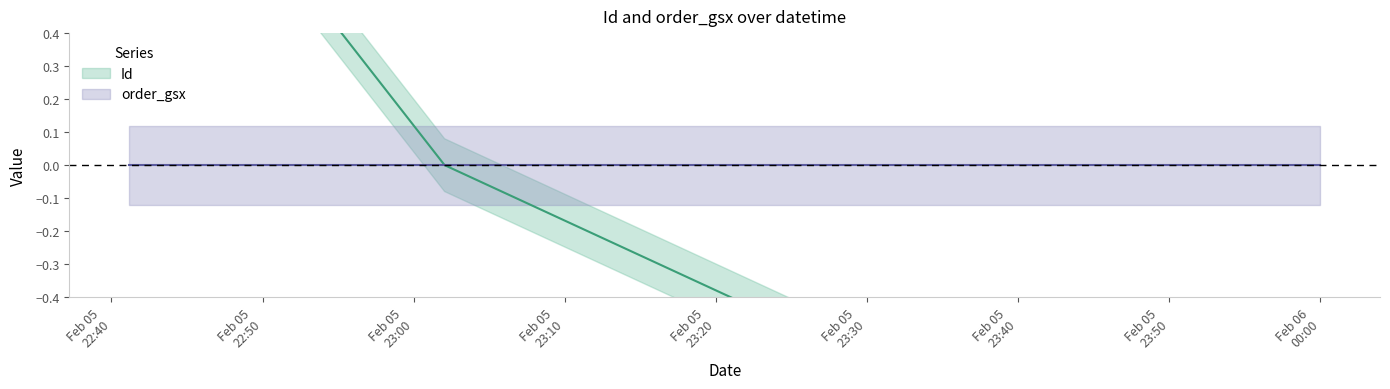

What is the change in value from 2024-02-05 22:41:10 to 2024-02-05 23:02:03?

-1.2